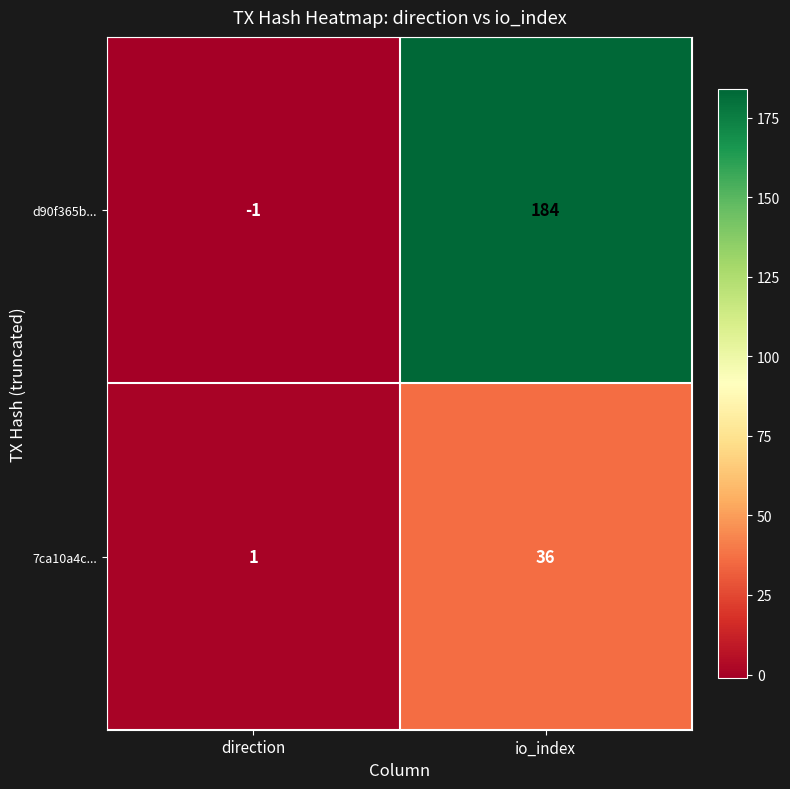

True or false: d90f365b... has a value of 0 at direction.

False